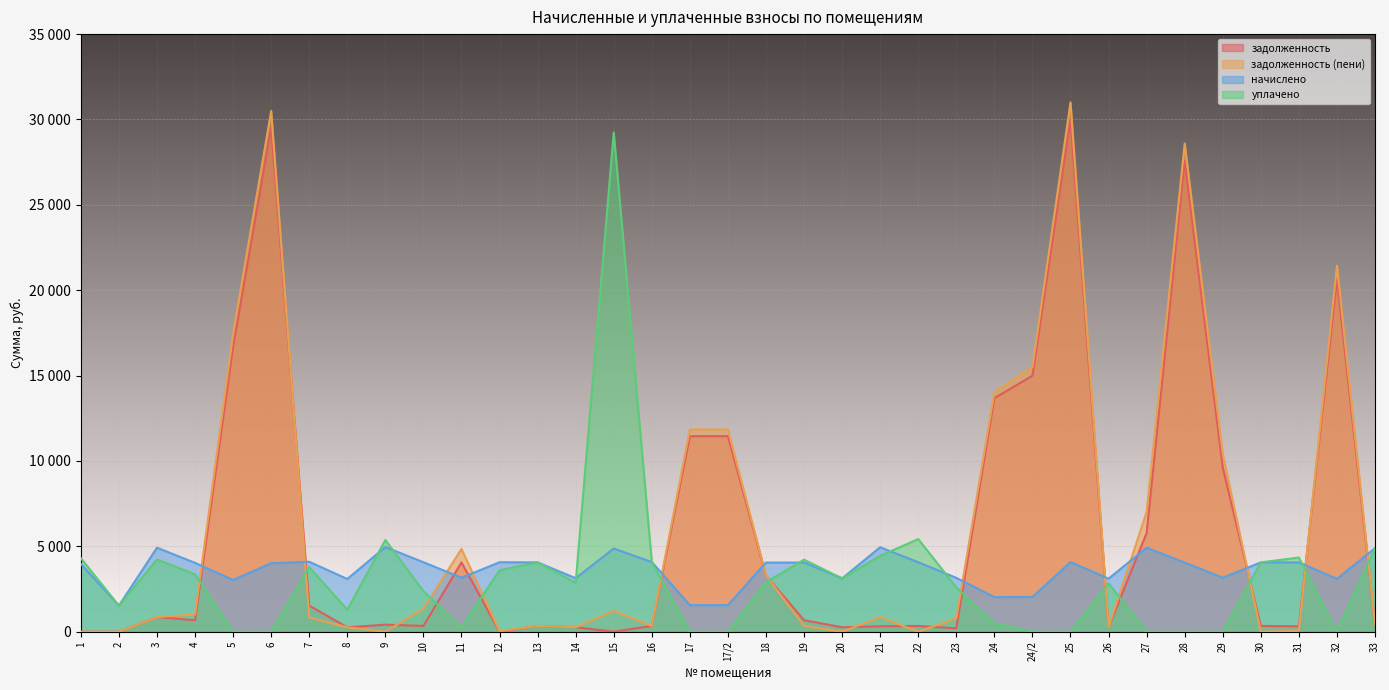

What are all the series names shown in the legend?

задолженность, задолженность (пени), начислено, уплачено